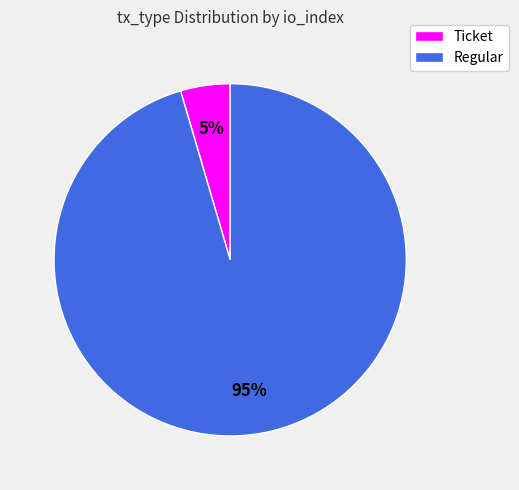

Is it true that Ticket is 5% of the pie?

True